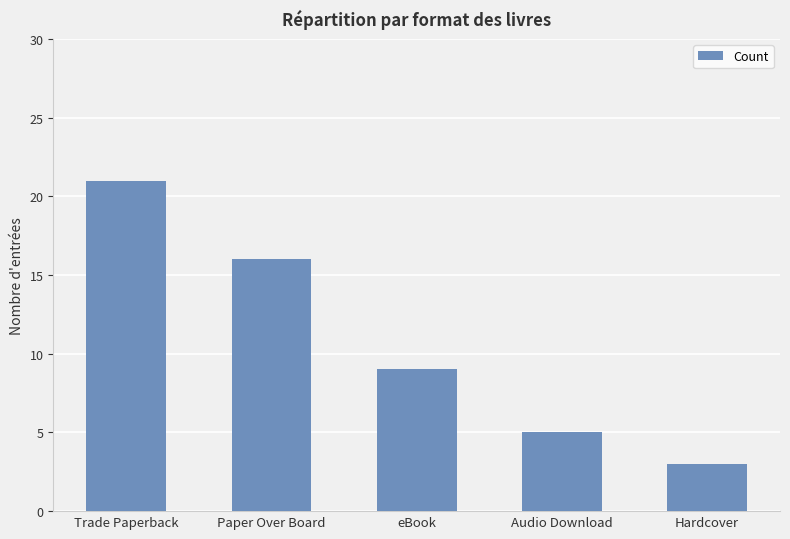

Count the number of categories in the chart.

5